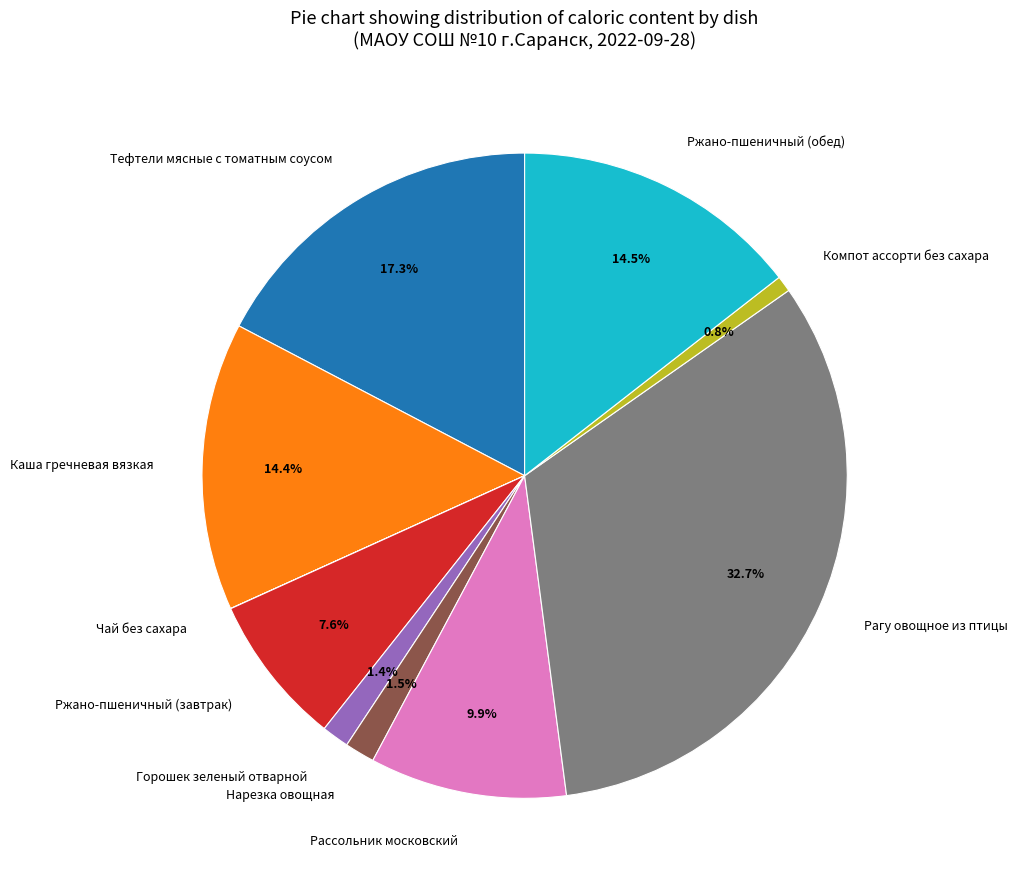

What is the largest slice in the pie chart?

Рагу овощное из птицы